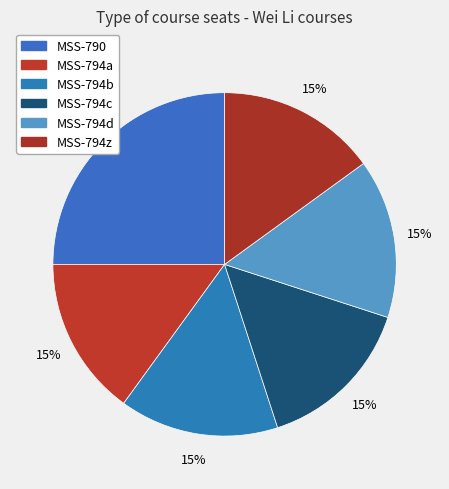

Count the number of slices in the pie.

6